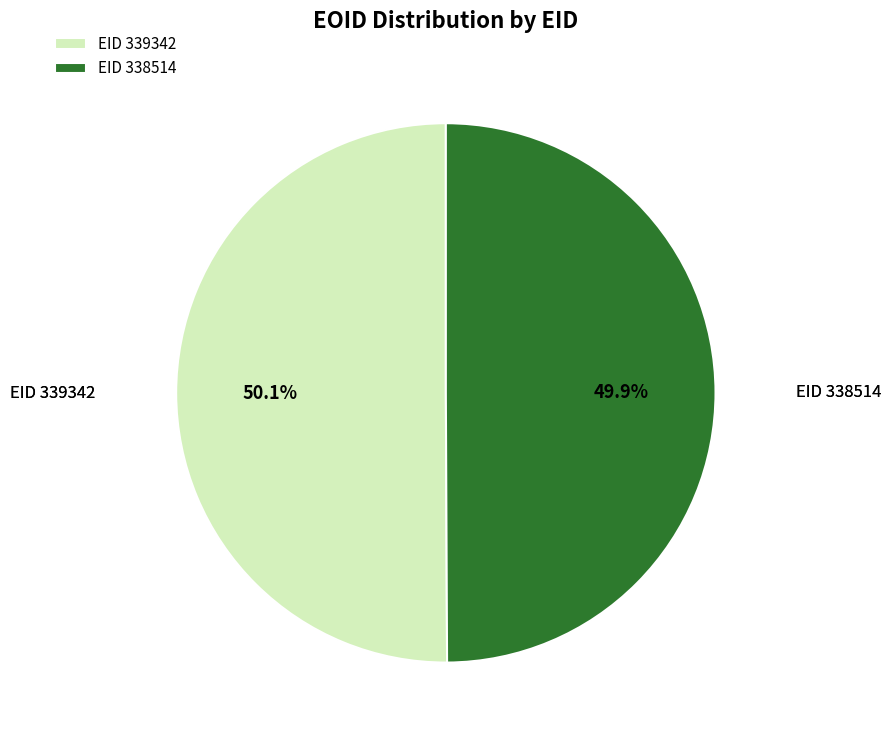

To the nearest percent, what percentage of the pie is EID 339342?

50%